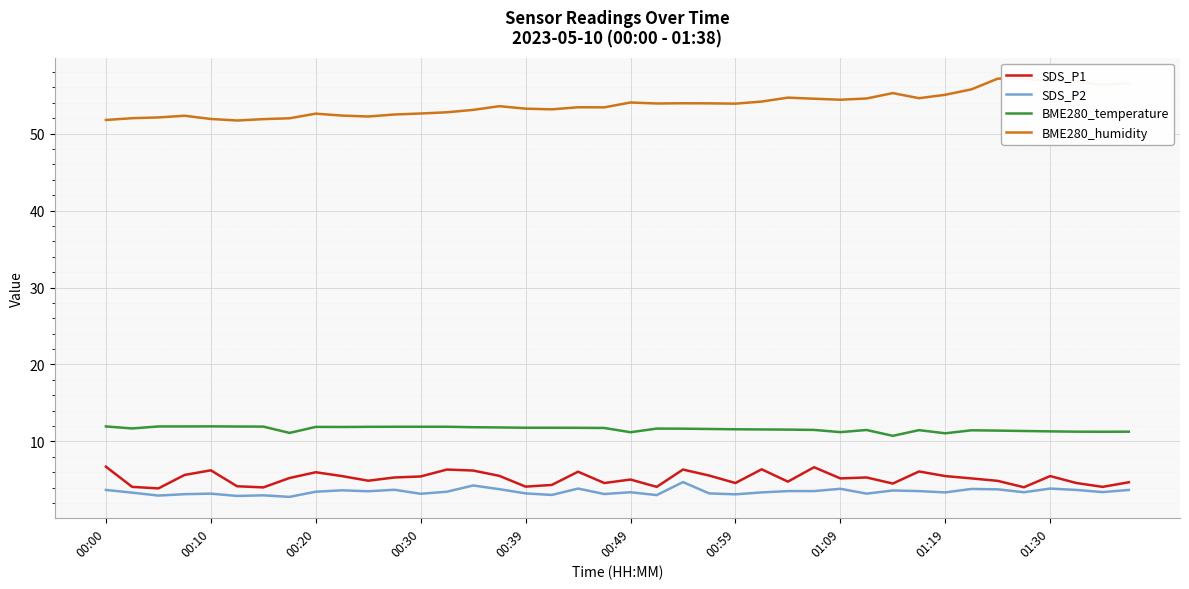

What is the minimum value shown in the chart?

2.8